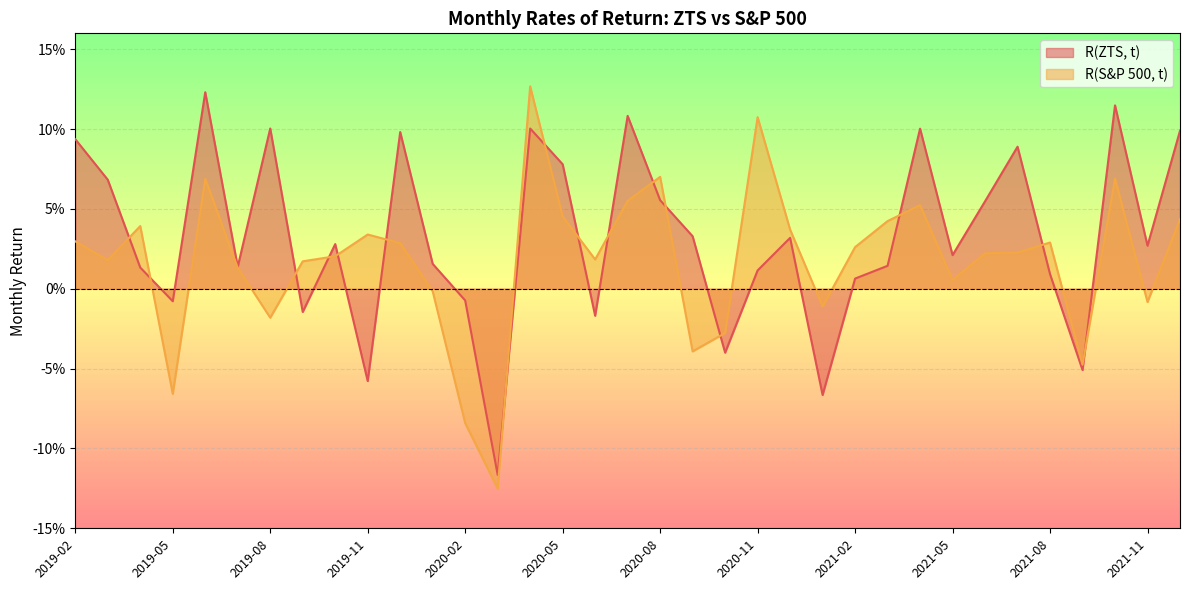

At which label does R(ZTS, t) reach its peak?

2019-06